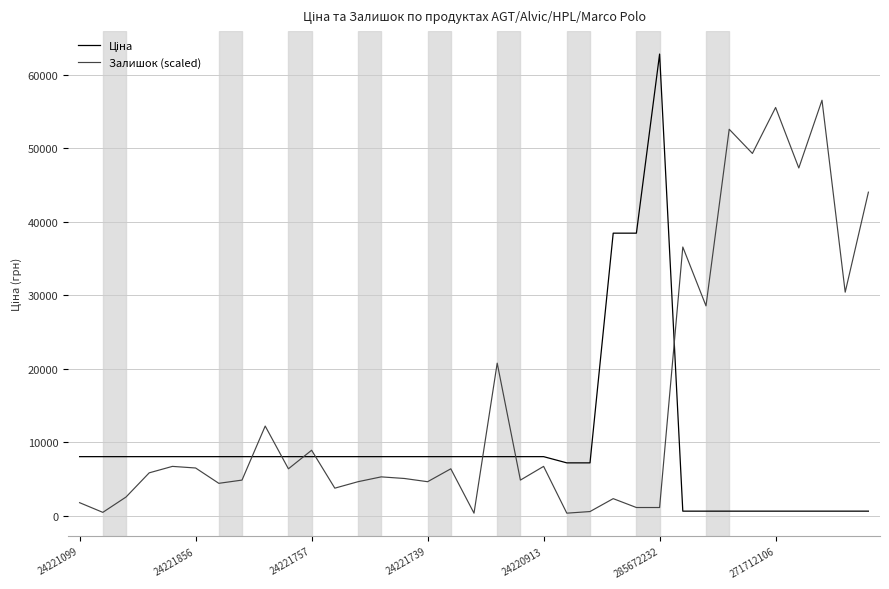

Which series has the largest total across all categories?

Залишок (scaled)